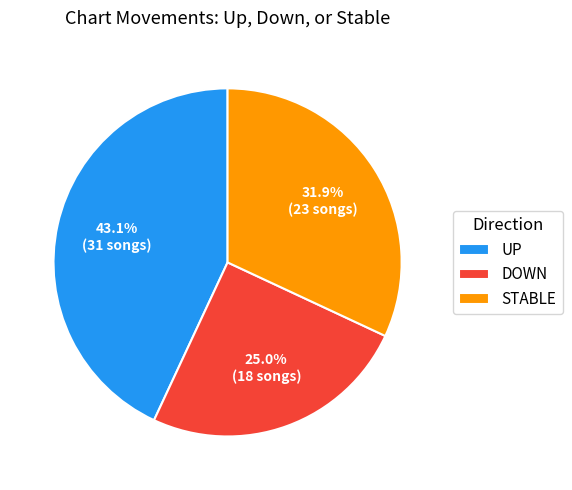

Count the number of slices in the pie.

3